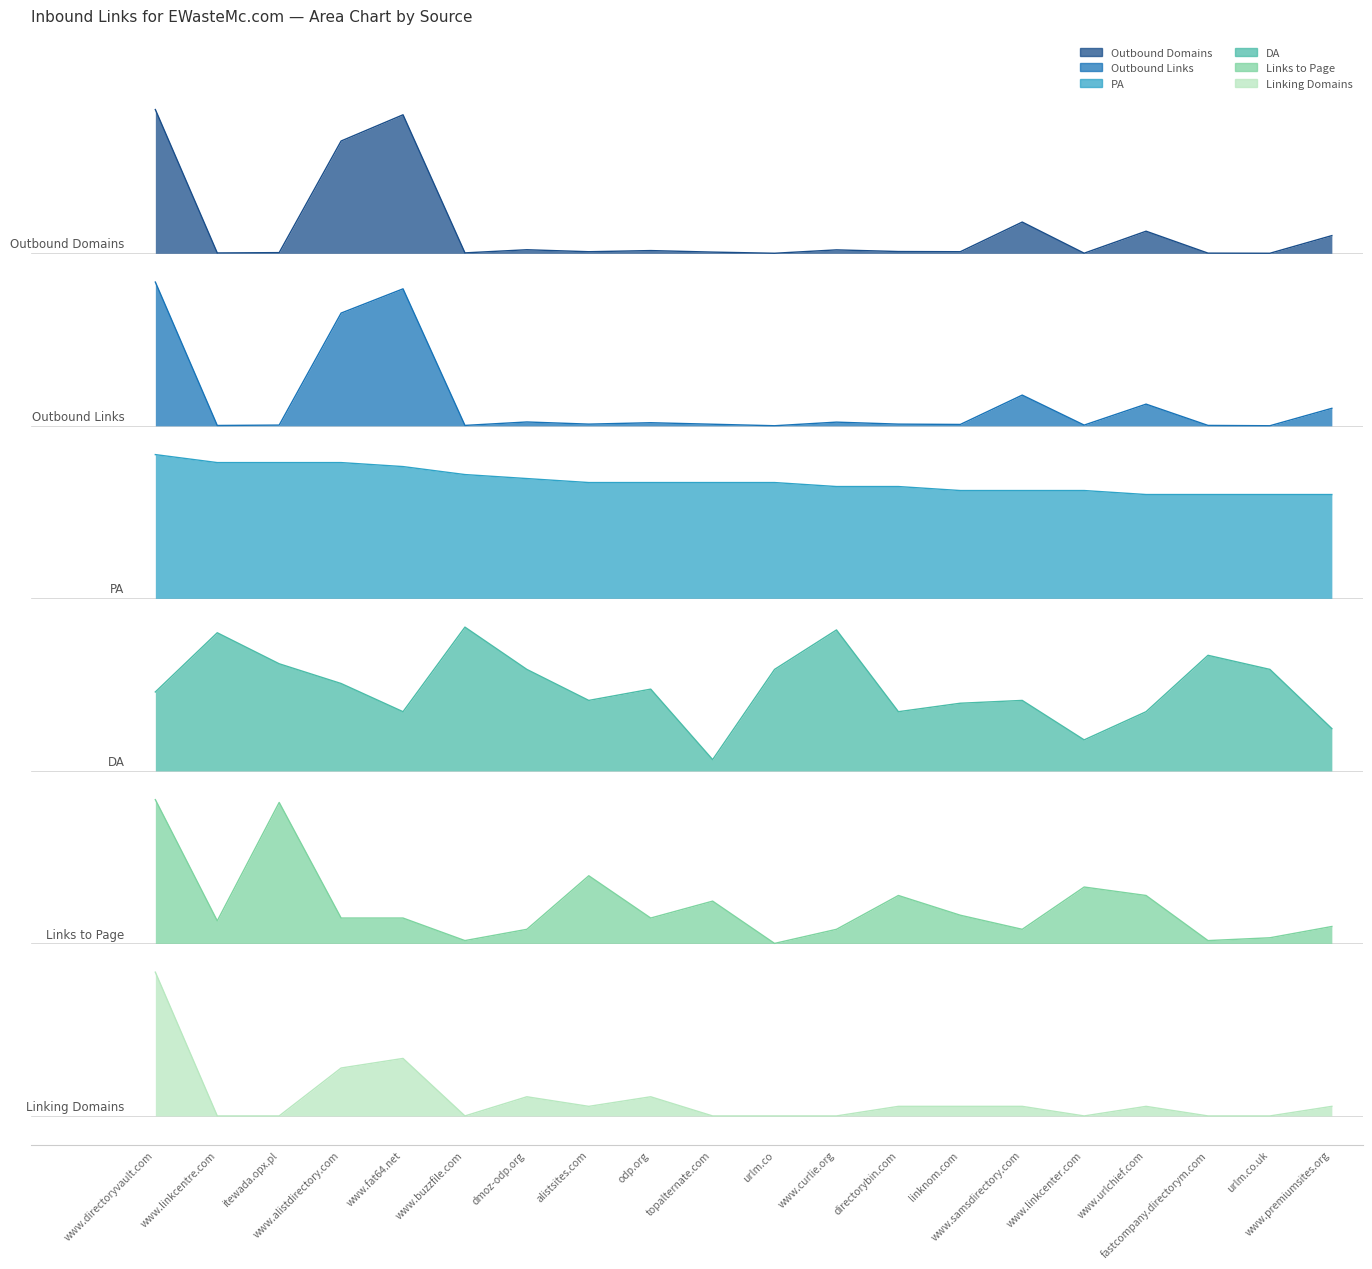

What are all the series names shown in the legend?

Outbound Domains, Outbound Links, PA, DA, Links to Page, Linking Domains